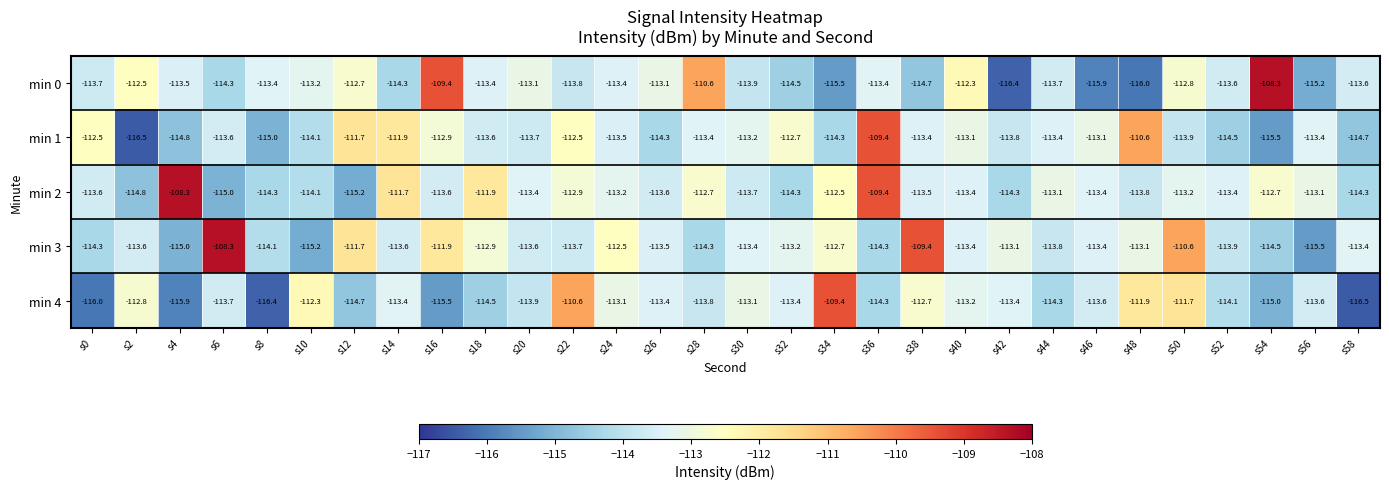

What is the total value across all series at s6?

-564.9